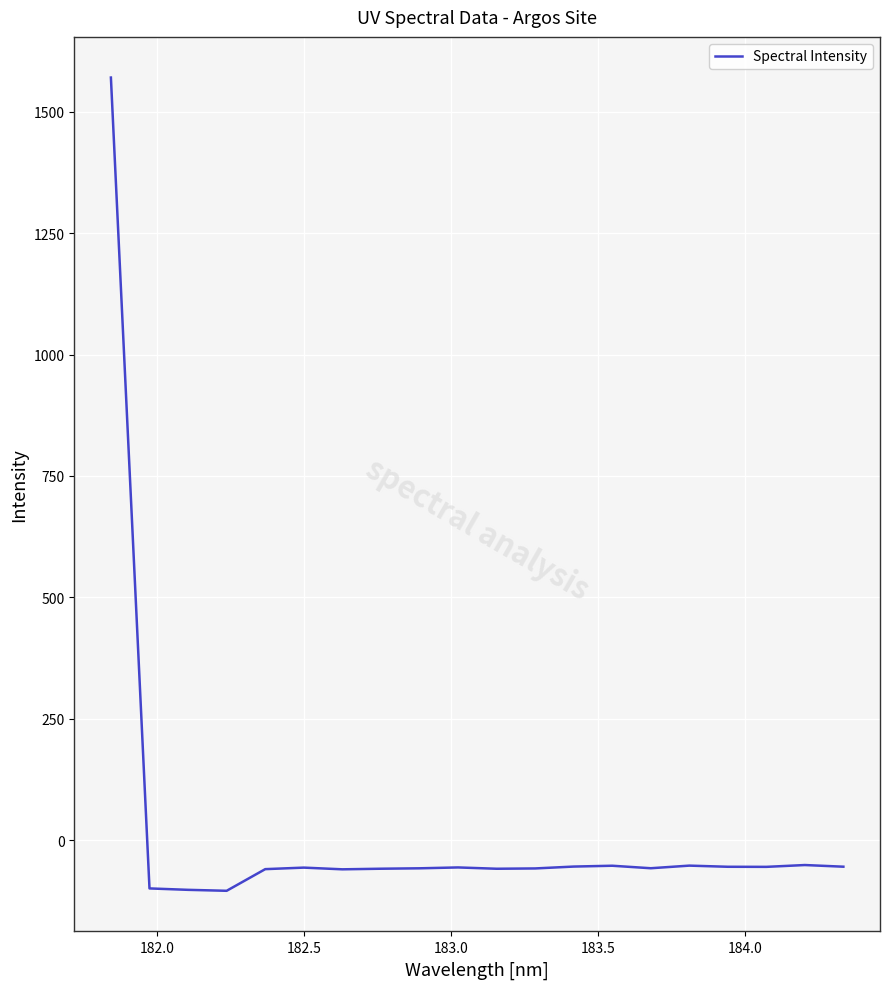

What is the smallest value displayed?

-104.3